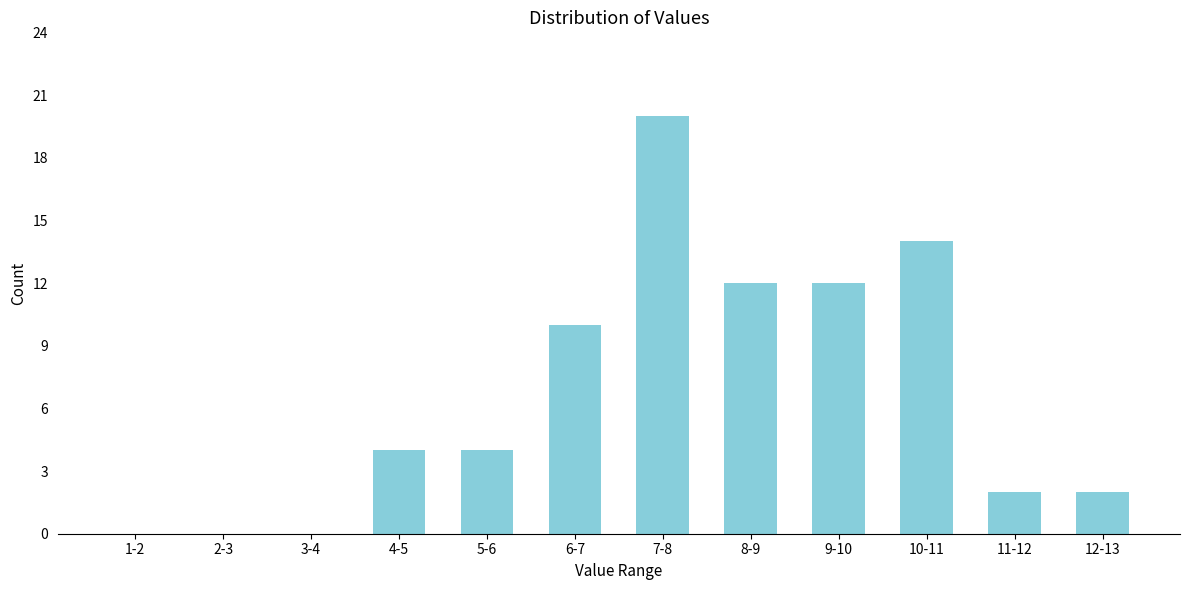

Reading left to right, list all the values displayed in this chart.

1-2=0	2-3=0	3-4=0	4-5=4	5-6=4	6-7=10	7-8=20	8-9=12	9-10=12	10-11=14	11-12=2	12-13=2